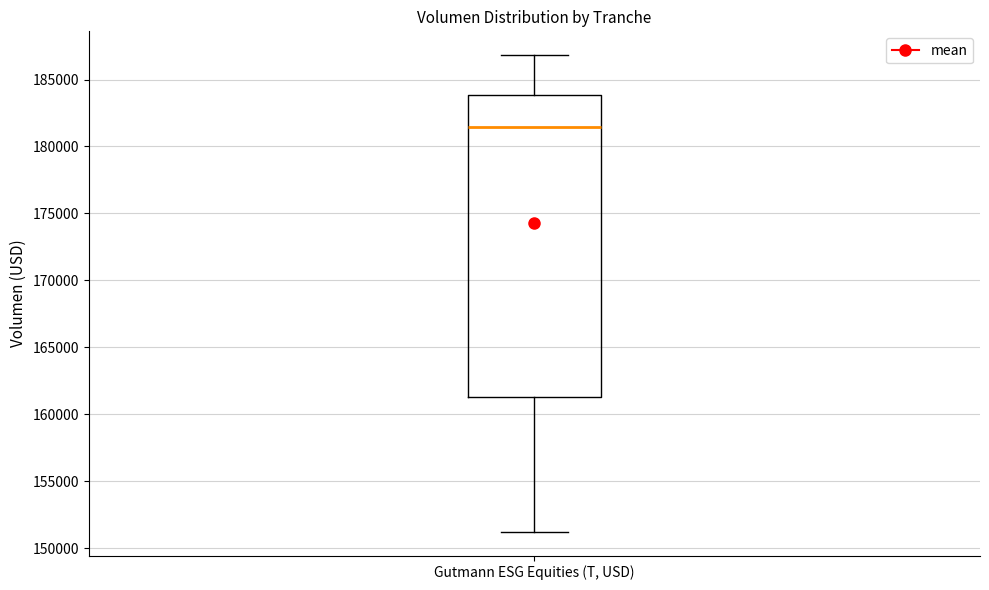

Where is the lower edge of the box for Gutmann ESG Equities (T, USD) on the y-axis? The values are not printed on the chart, so give them approximately, as read against the axis.

161500